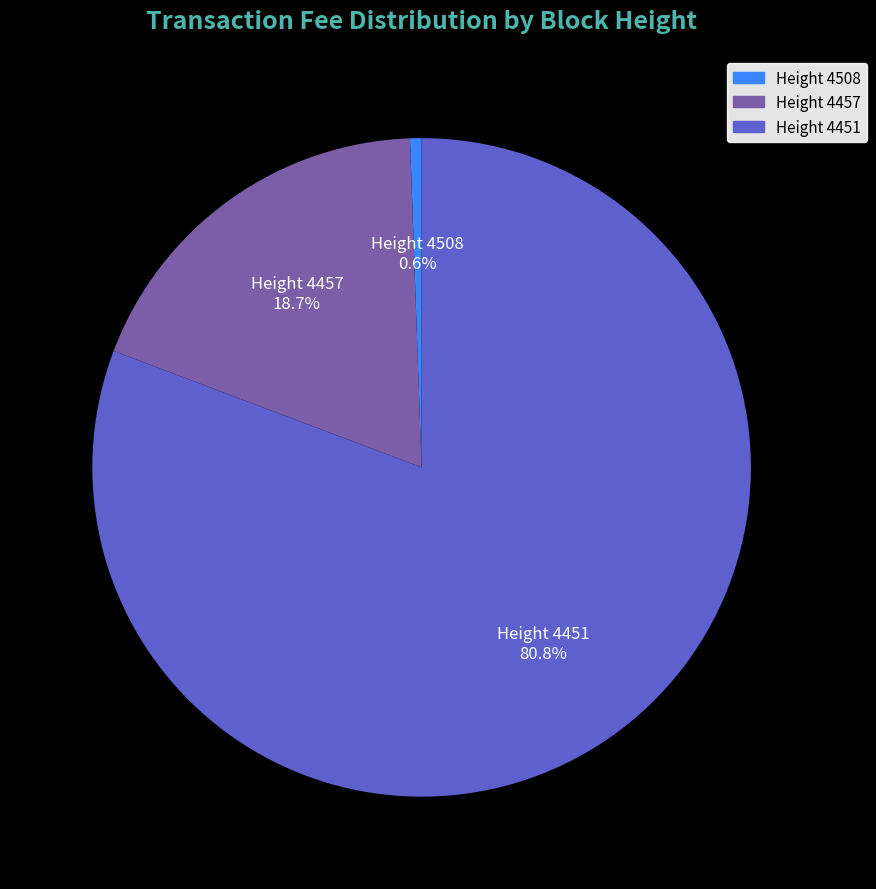

Which slice is the smallest?

Height 4508